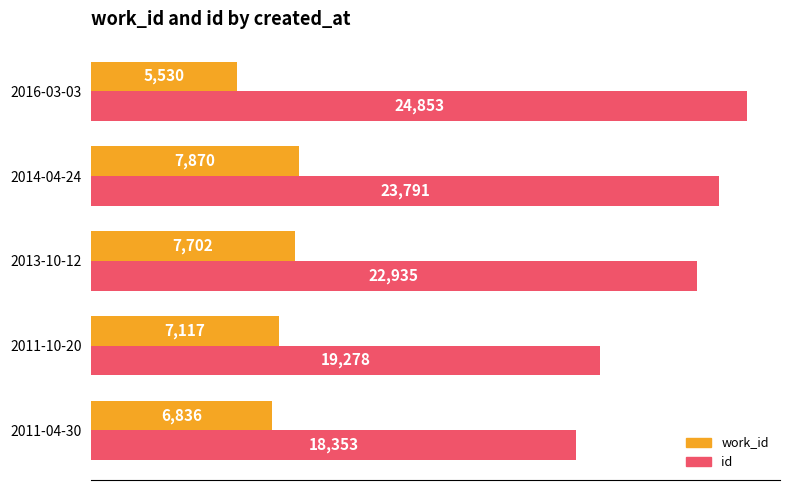

Which series has the largest total across all categories?

id